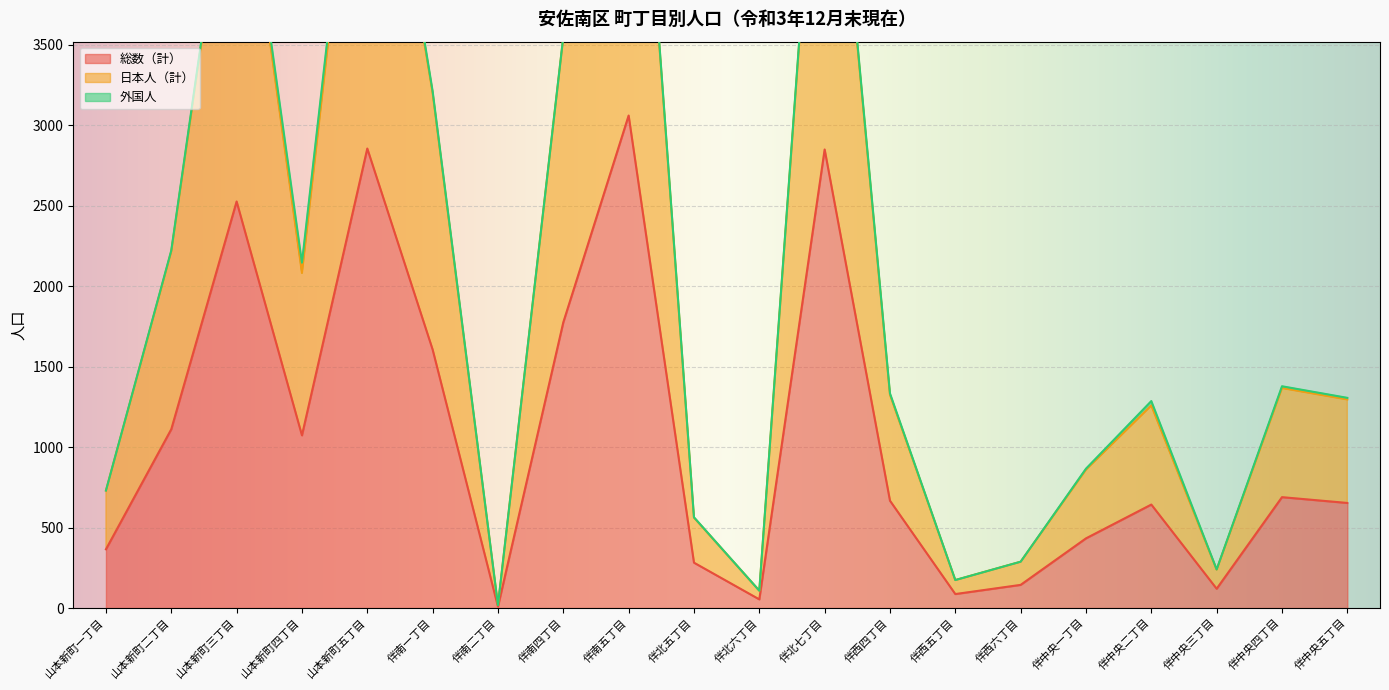

Where is 総数（計） nearest to the value 1534?

伴南一丁目